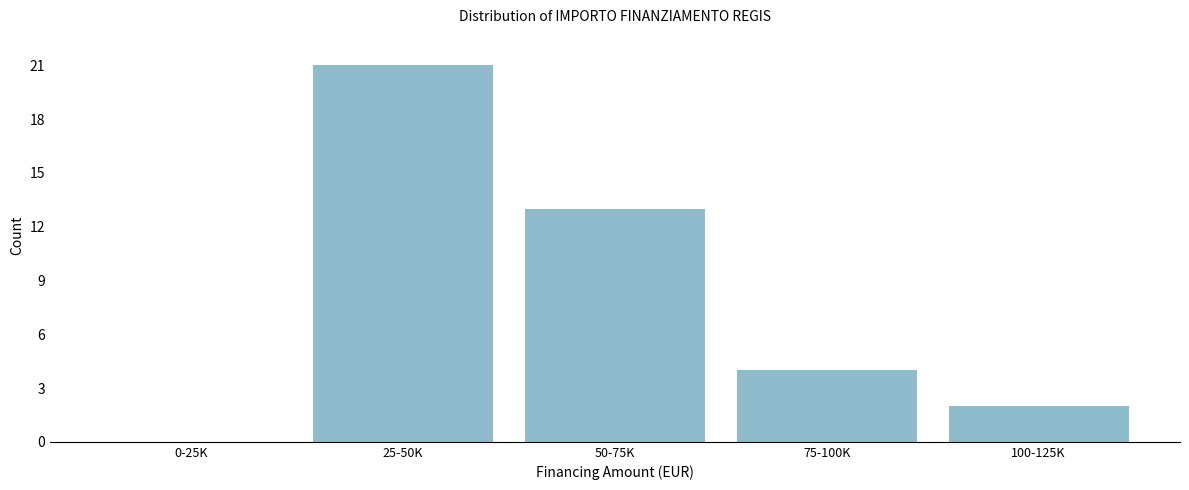

Reading left to right, what are all the values shown in this chart?

0-25K=0	25-50K=21	50-75K=13	75-100K=4	100-125K=2